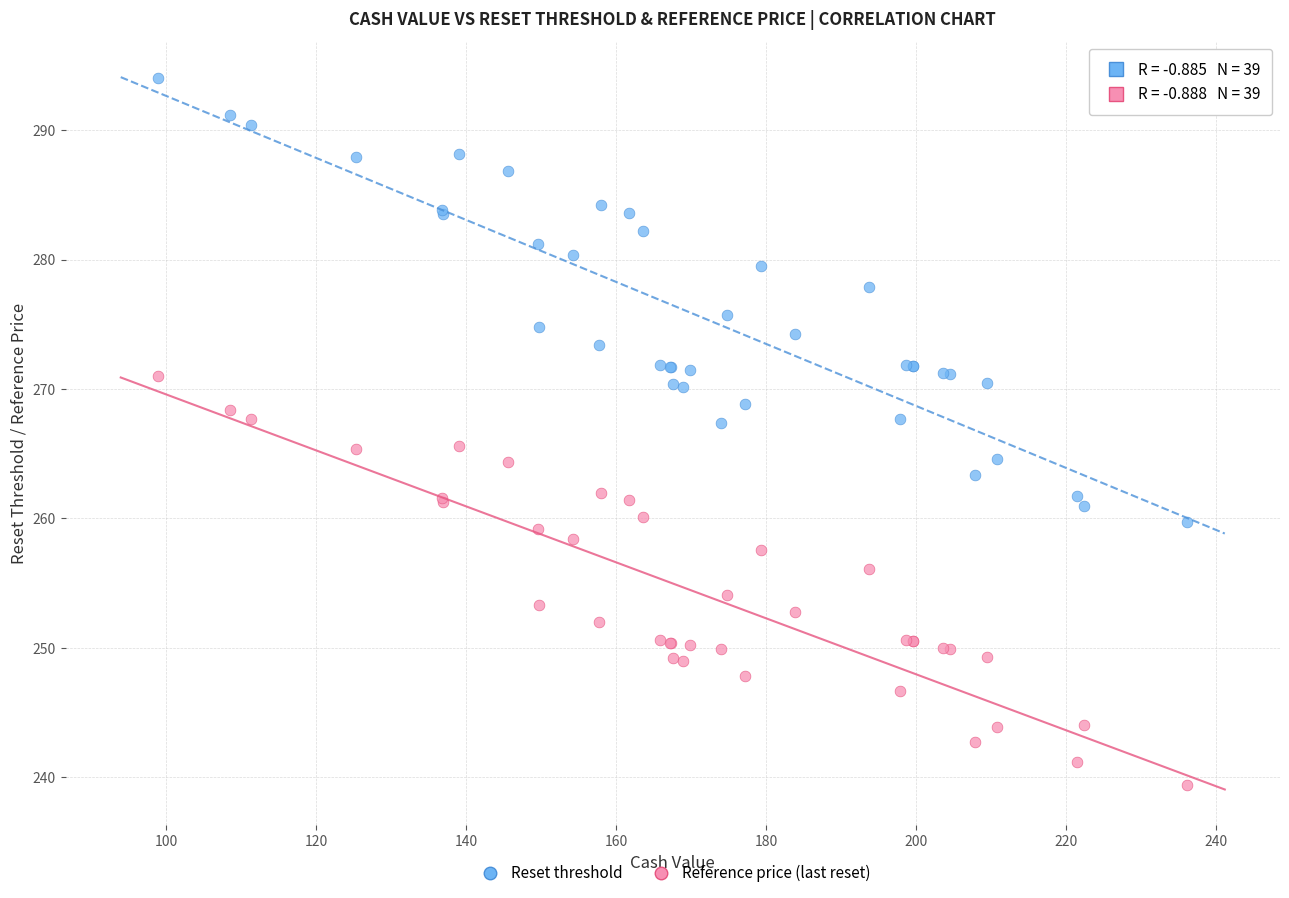

Which series reaches the minimum Y coordinate?

Reference price (last reset)